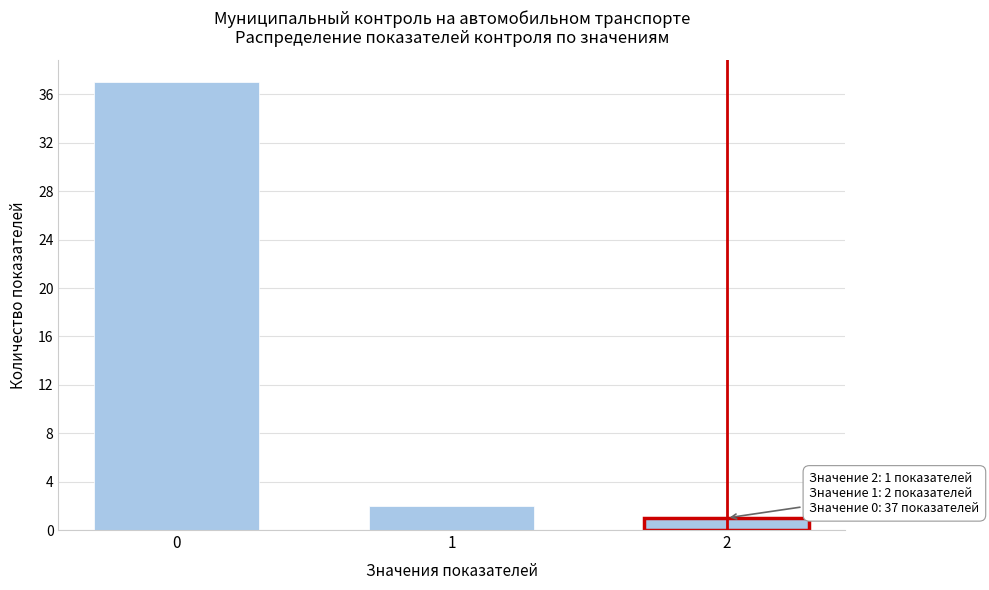

Reading left to right, what are all the values shown in this chart?

37	2	1